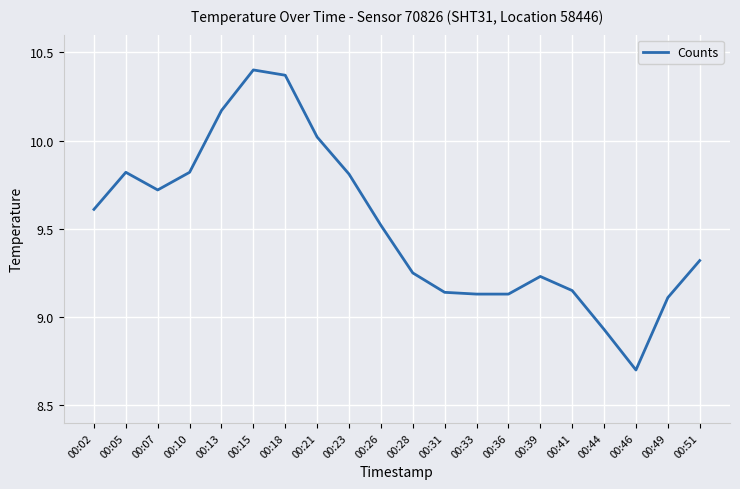

Where does the data first go above 9?

00:02